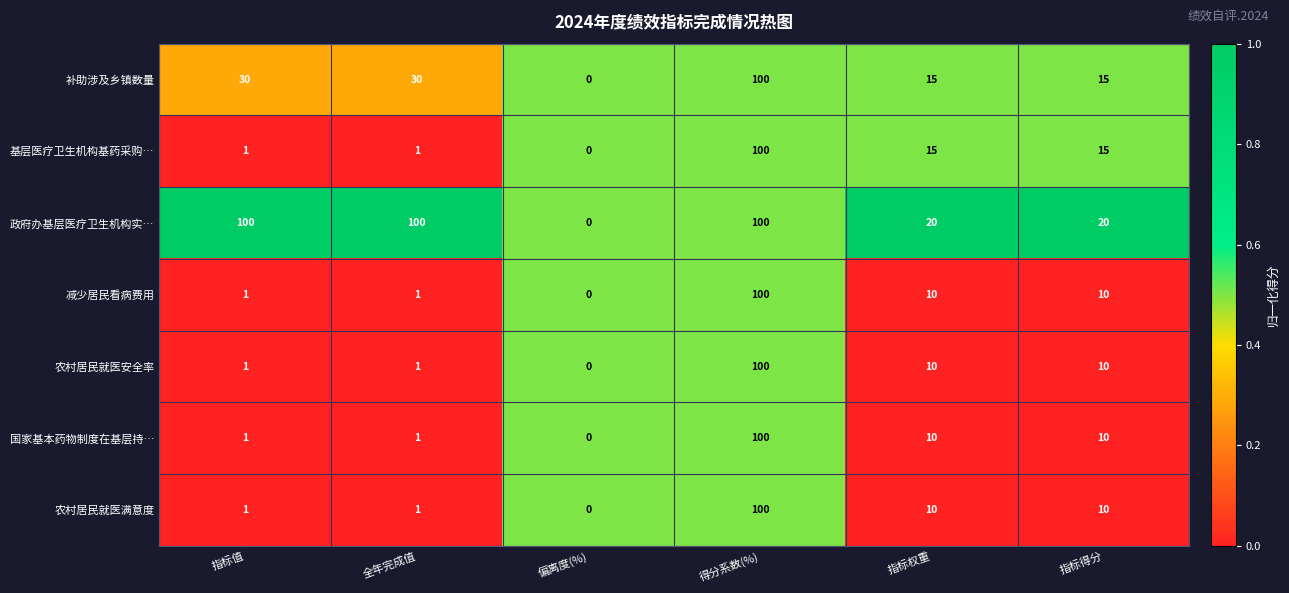

The value of 减少居民看病费用 at 指标得分 is 10. True or false?

True